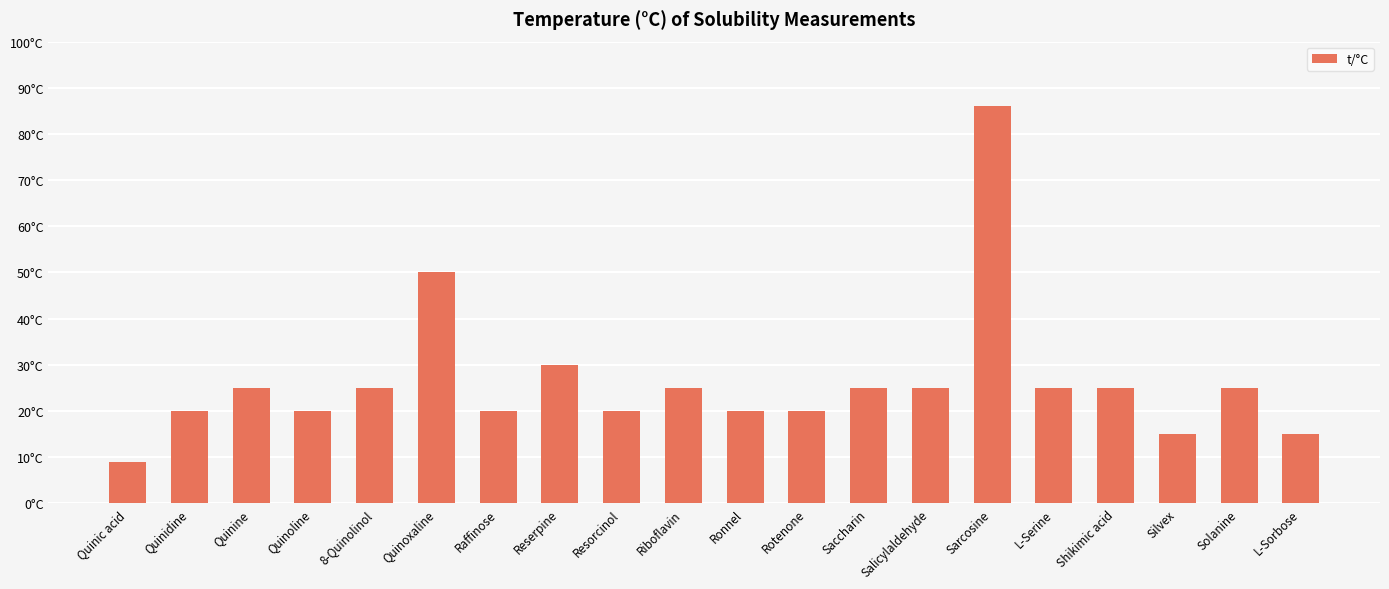

Does the chart contain any negative values?

No